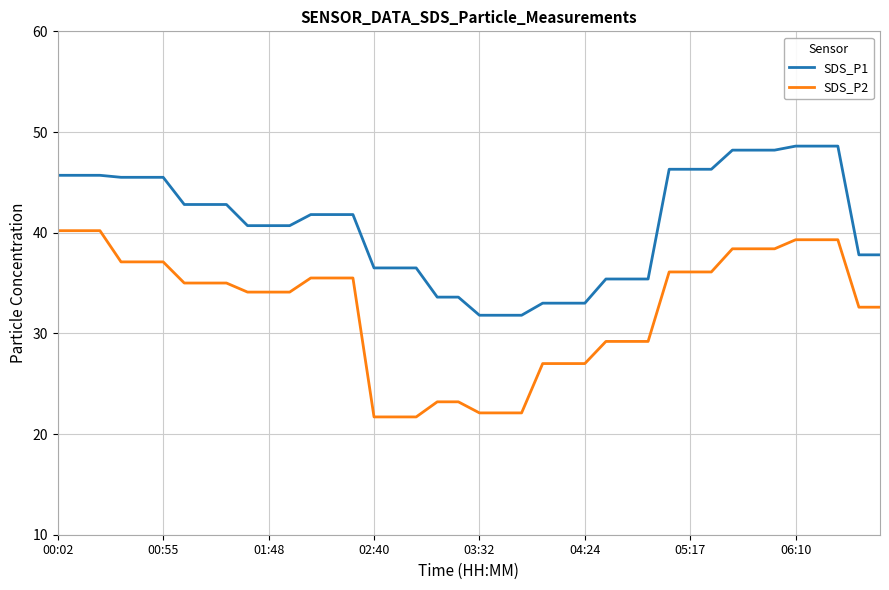

Which series has the widest spread of values?

SDS_P2